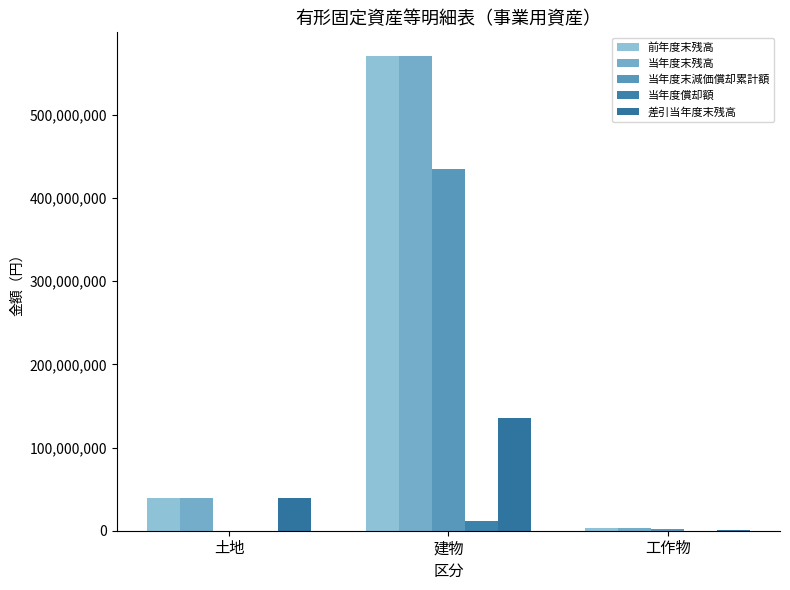

The value of 差引当年度末残高 at 工作物 is 1941763. True or false?

False